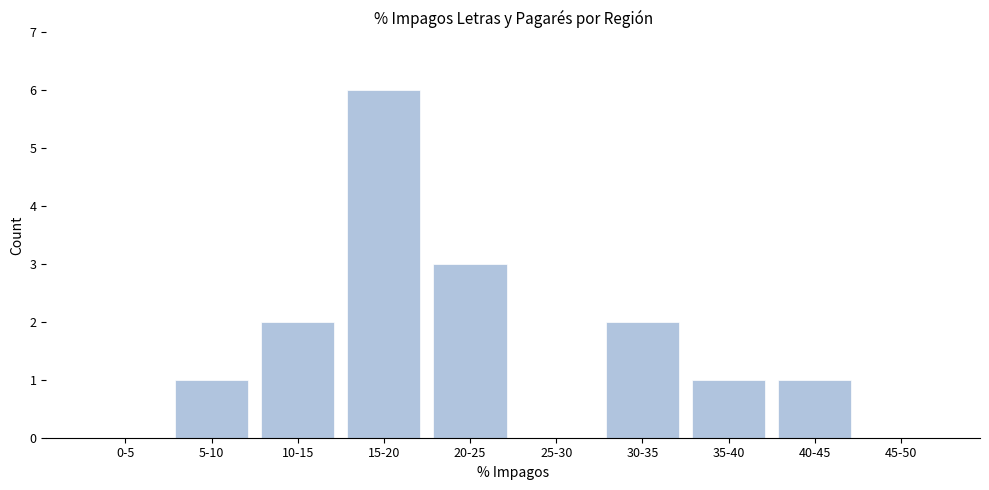

Reading left to right, what are all the values shown in this chart?

0-5=0	5-10=1	10-15=2	15-20=6	20-25=3	25-30=0	30-35=2	35-40=1	40-45=1	45-50=0